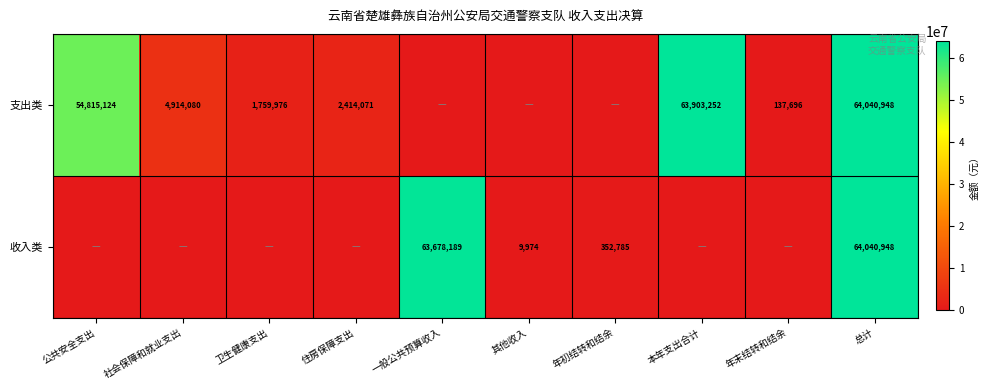

Is the value of 收入类 at 其他收入 greater than the value of 支出类 at 卫生健康支出?

No